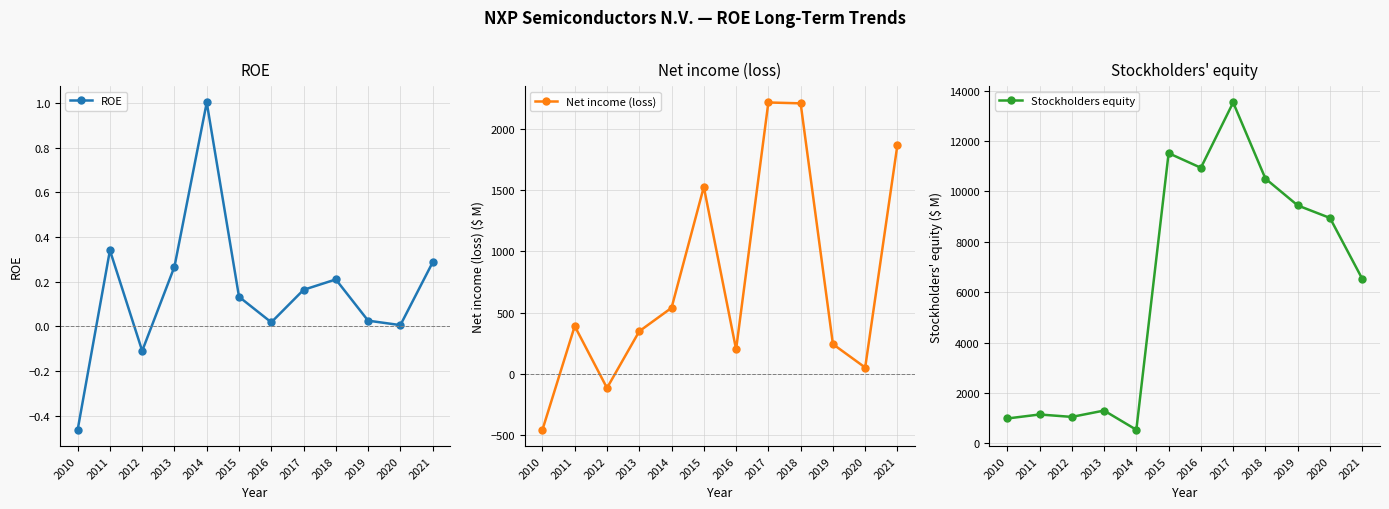

How many values in ROE are below zero?

2